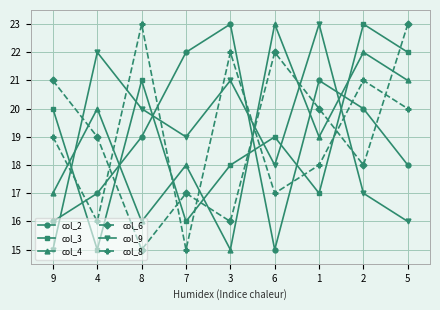

The col_8 series shows 11 at 6. True or false?

False